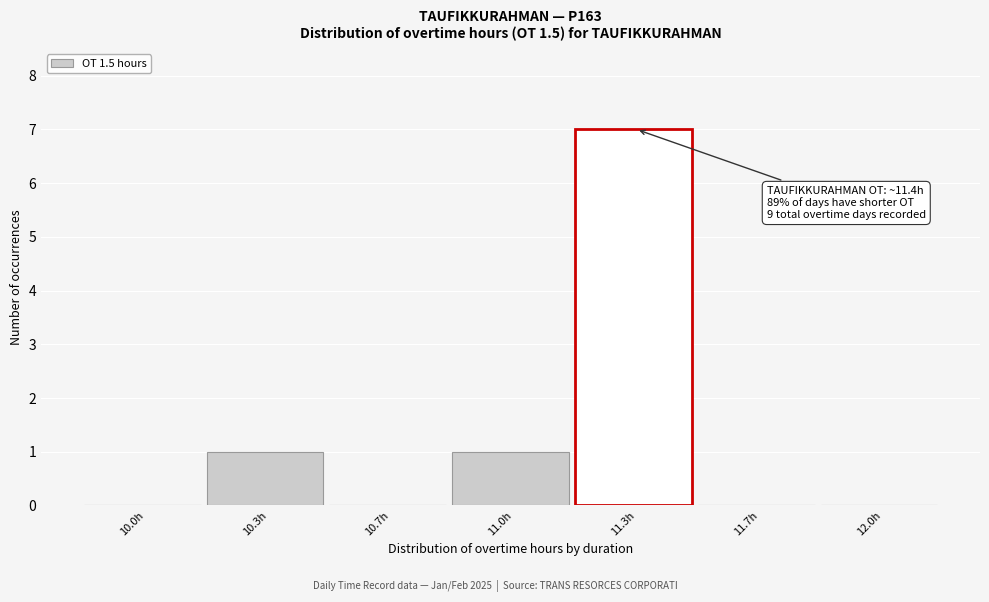

Reading right to left, what are all the values shown in this chart?

12.0h=0	11.7h=0	11.3h=7	11.0h=1	10.7h=0	10.3h=1	10.0h=0